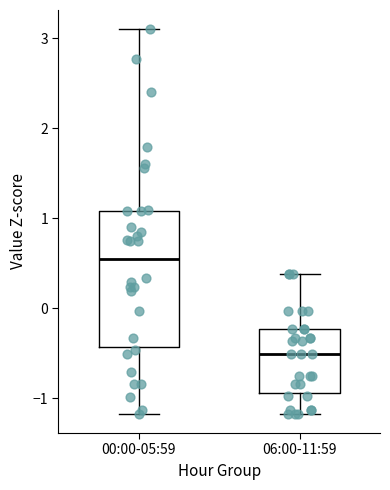

Reading left to right, read every box against the y-axis: the position of its median line, the range the box covers, and the ends of its whiskers. The values are not printed on the chart, so give them approximately, as read against the axis.

00:00-05:59: median 0.5, box -0.4 to 1.1, whiskers -1.2 to 3.1
06:00-11:59: median -0.5, box -0.9 to -0.2, whiskers -1.2 to 0.4